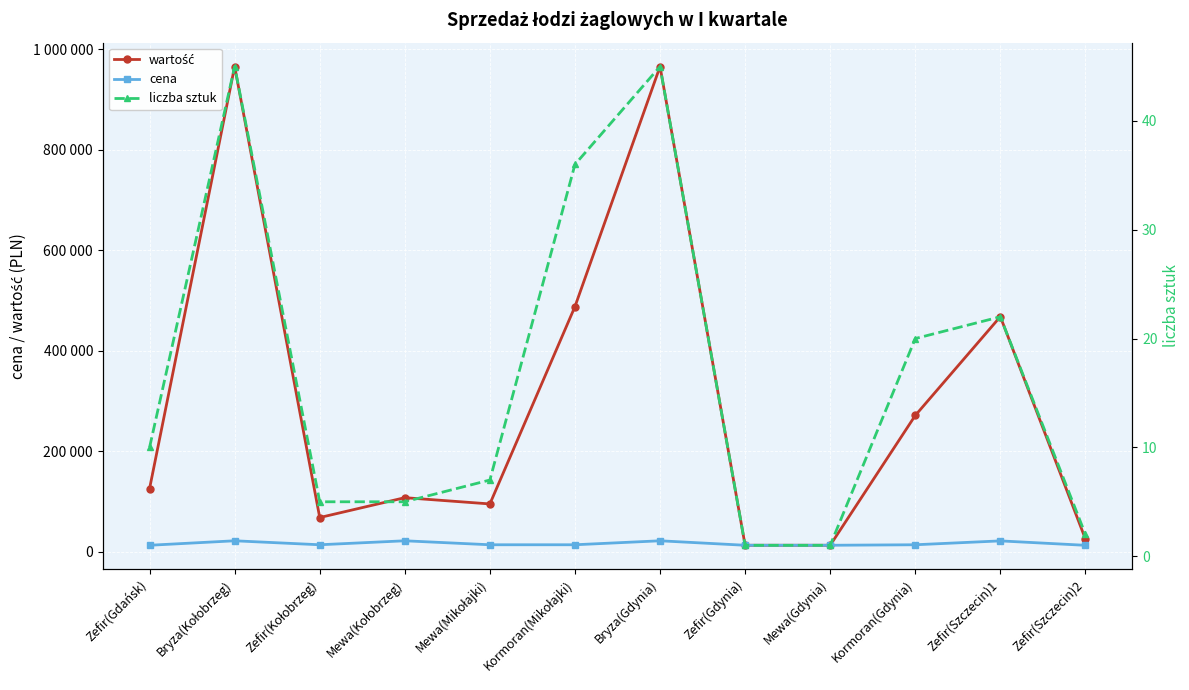

Between Kormoran(Mikołajki) and Mewa(Gdynia), which series saw the biggest shift?

wartość